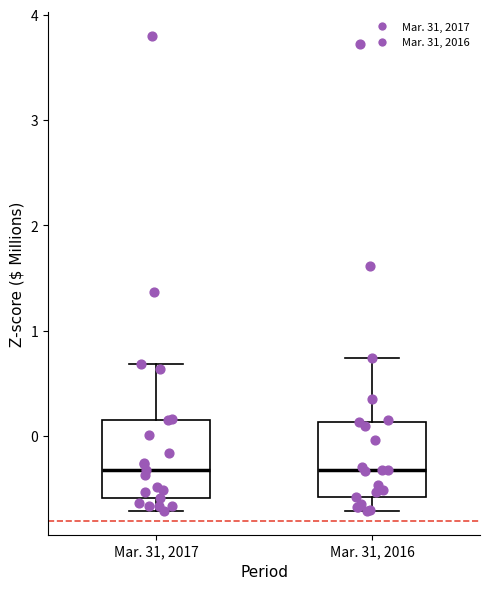

Where does the median line of the box for Mar. 31, 2016 sit on the y-axis? The values are not printed on the chart, so give them approximately, as read against the axis.

-0.3